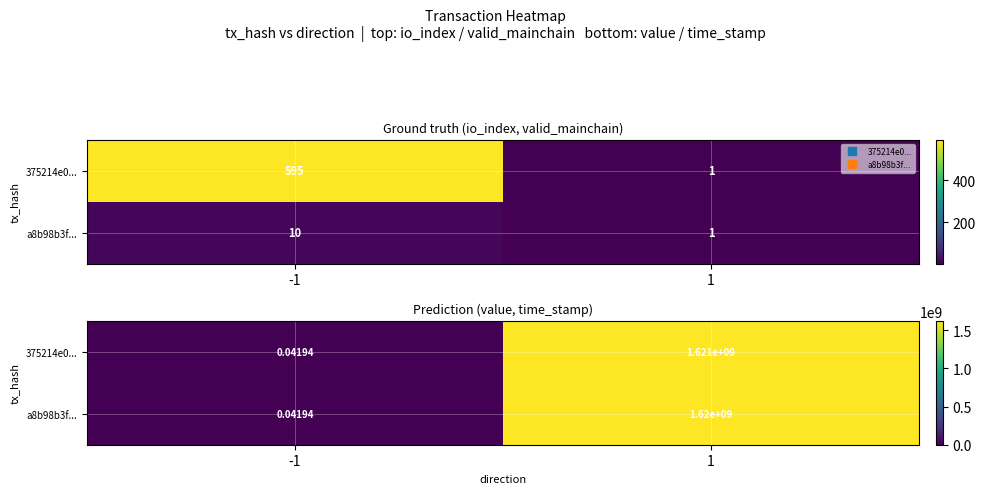

Is it true that 375214e0... equals 0.1 at -1?

False